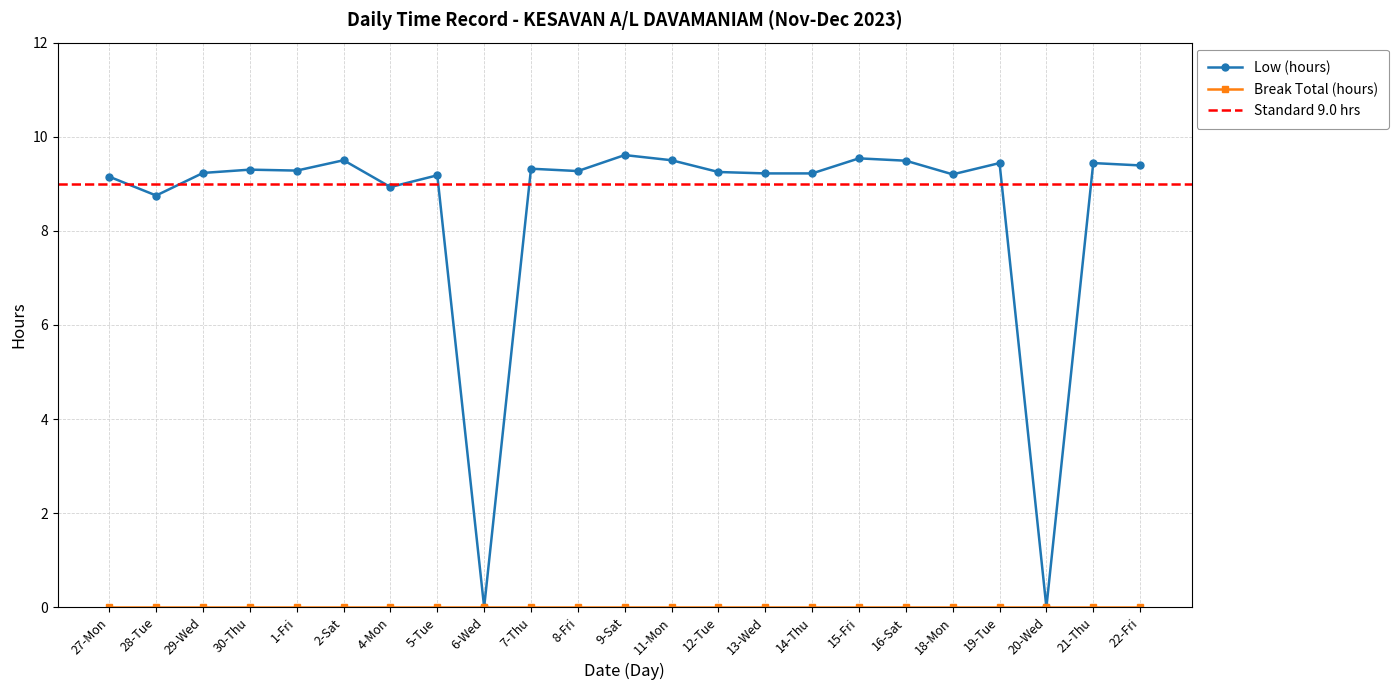

Rank the categories by value from highest to lowest.

9-Sat, 15-Fri, 2-Sat, 11-Mon, 16-Sat, 19-Tue, 21-Thu, 22-Fri, 7-Thu, 30-Thu, 1-Fri, 8-Fri, 12-Tue, 29-Wed, 13-Wed, 14-Thu, 18-Mon, 5-Tue, 27-Mon, 4-Mon, 28-Tue, 6-Wed, 20-Wed